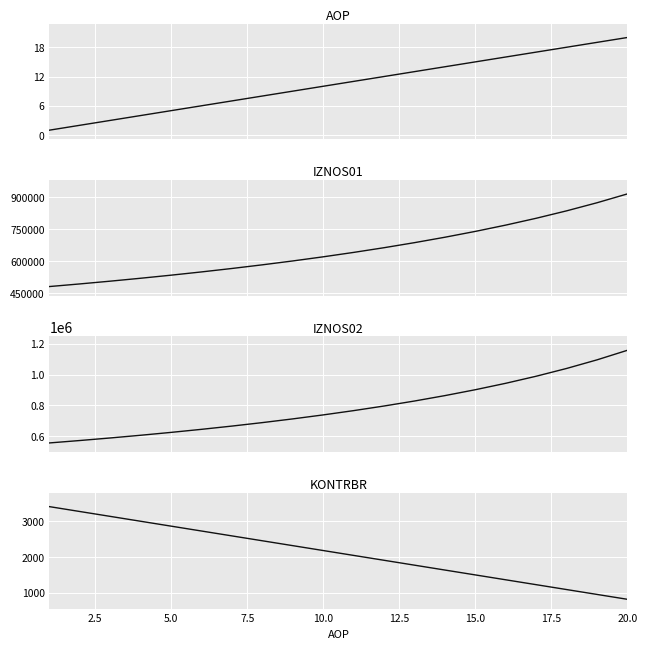

True or false: IZNOS01 and IZNOS02 intersect in this chart.

False